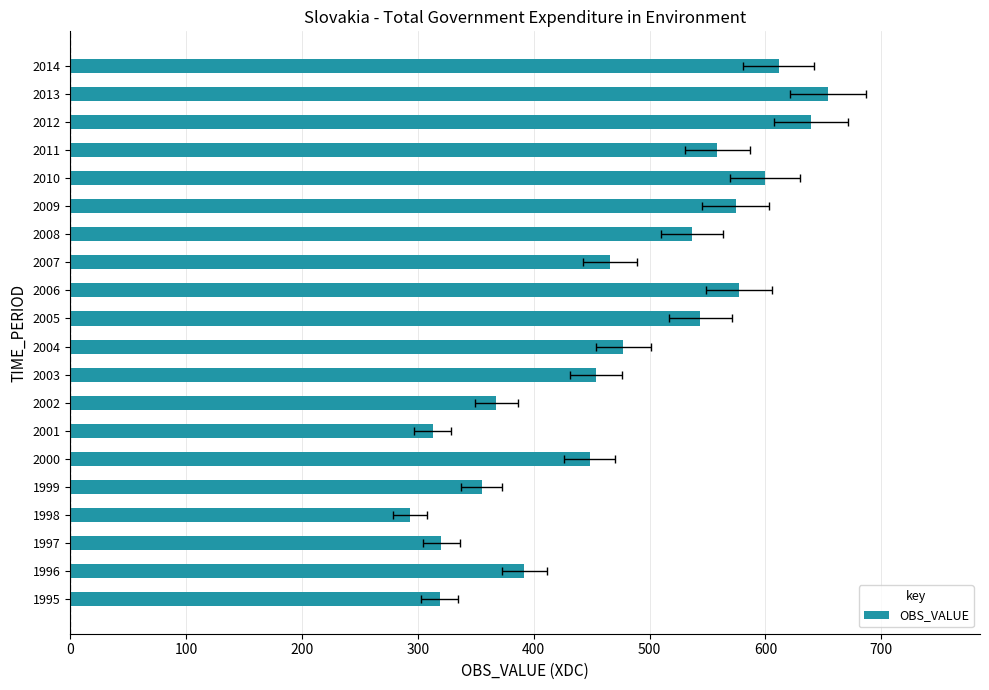

What is the value of the 6th bar from the left?

448.2